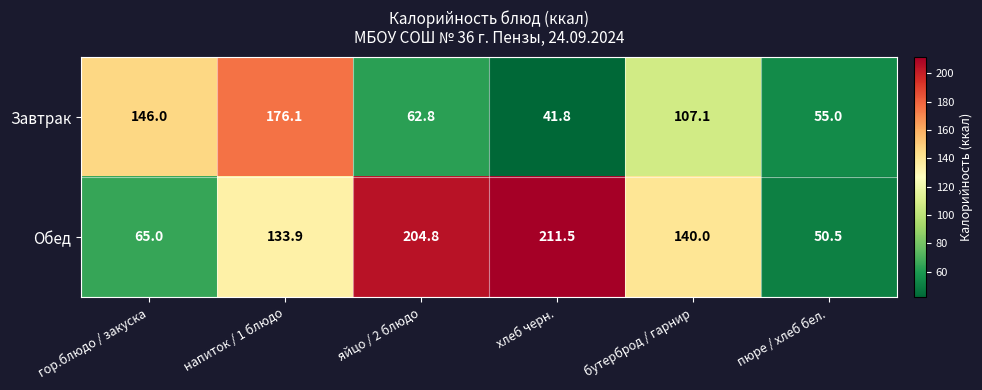

Is it true that Обед equals 211.5 at хлеб черн.?

True